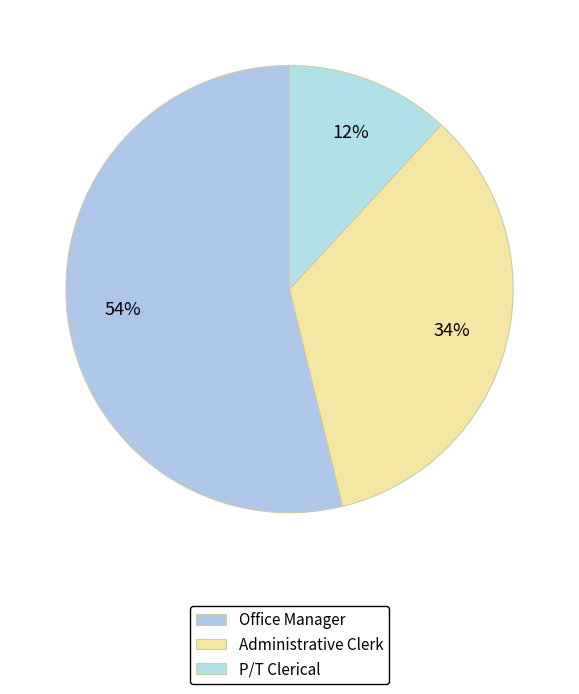

The P/T Clerical slice represents 1% of the pie. True or false?

False